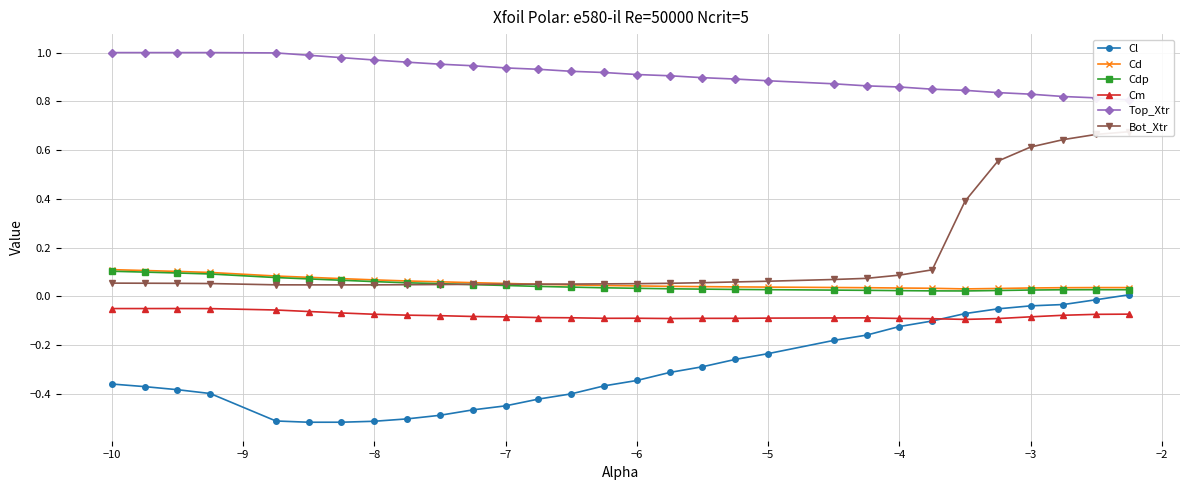

How many intersections are there between Cd and Bot_Xtr?

1